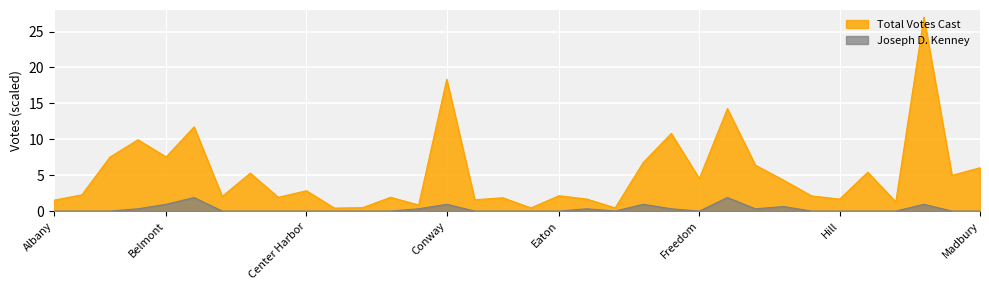

Is the value of Joseph D. Kenney at Columbia greater than the value of Total Votes Cast at Albany?

No